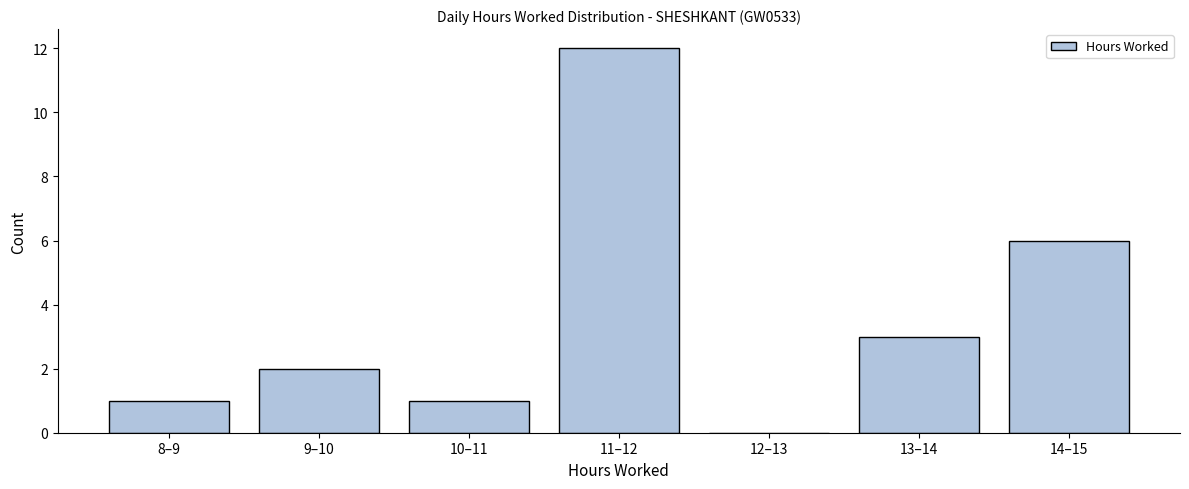

Reading left to right, list all the values displayed in this chart.

8–9=1	9–10=2	10–11=1	11–12=12	12–13=0	13–14=3	14–15=6